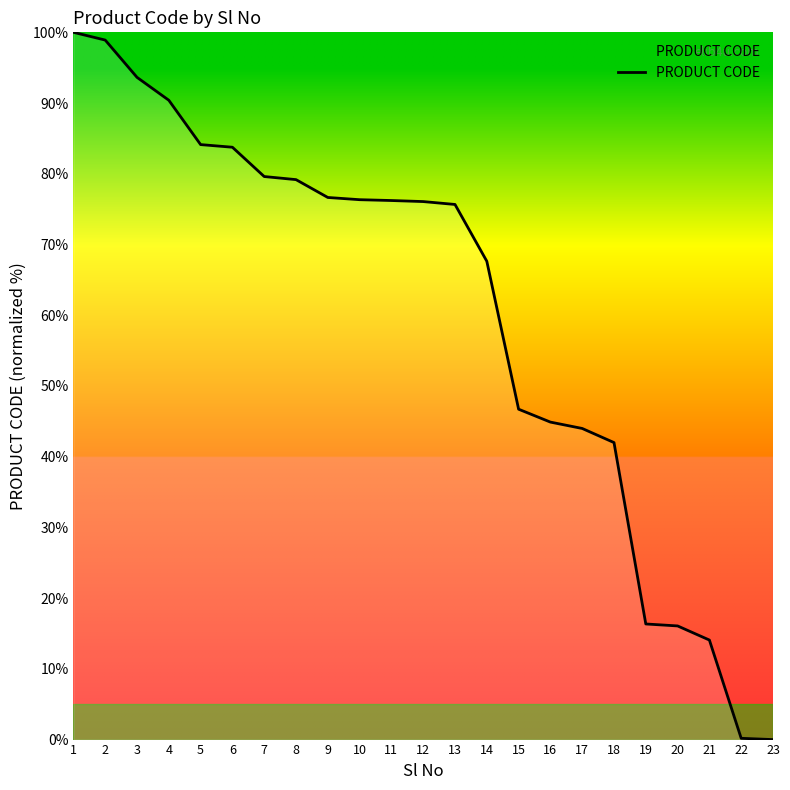

What is the maximum value shown in the chart?

100.0